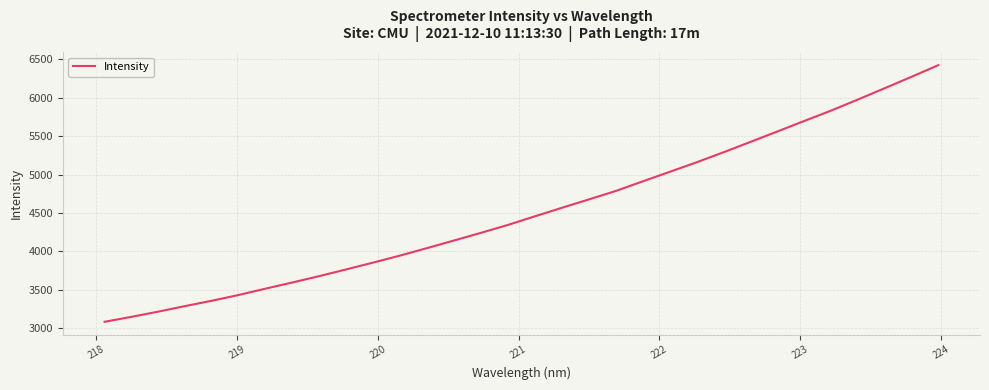

What is the maximum value shown in the chart?

6424.4